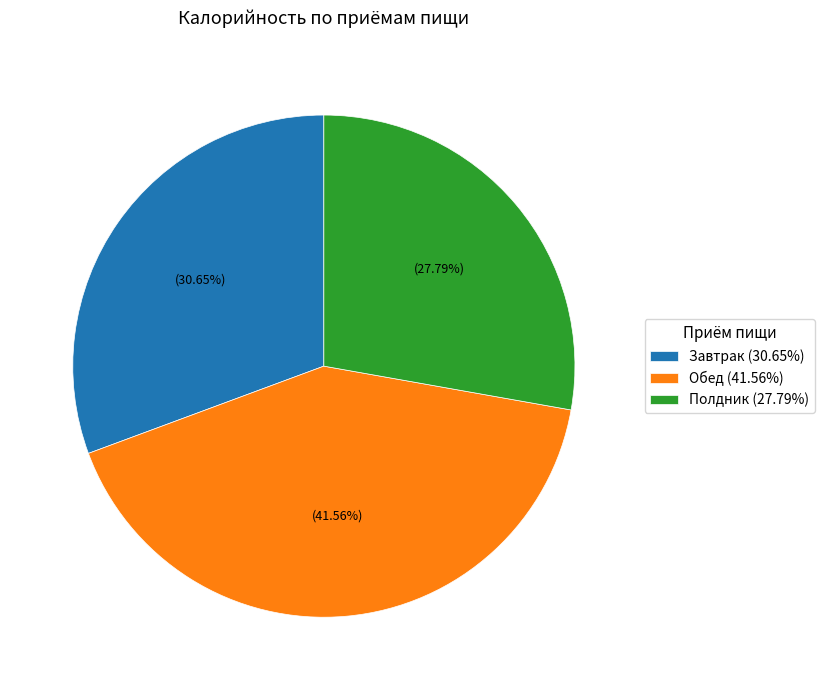

True or false: Завтрак accounts for 31% of the total.

True